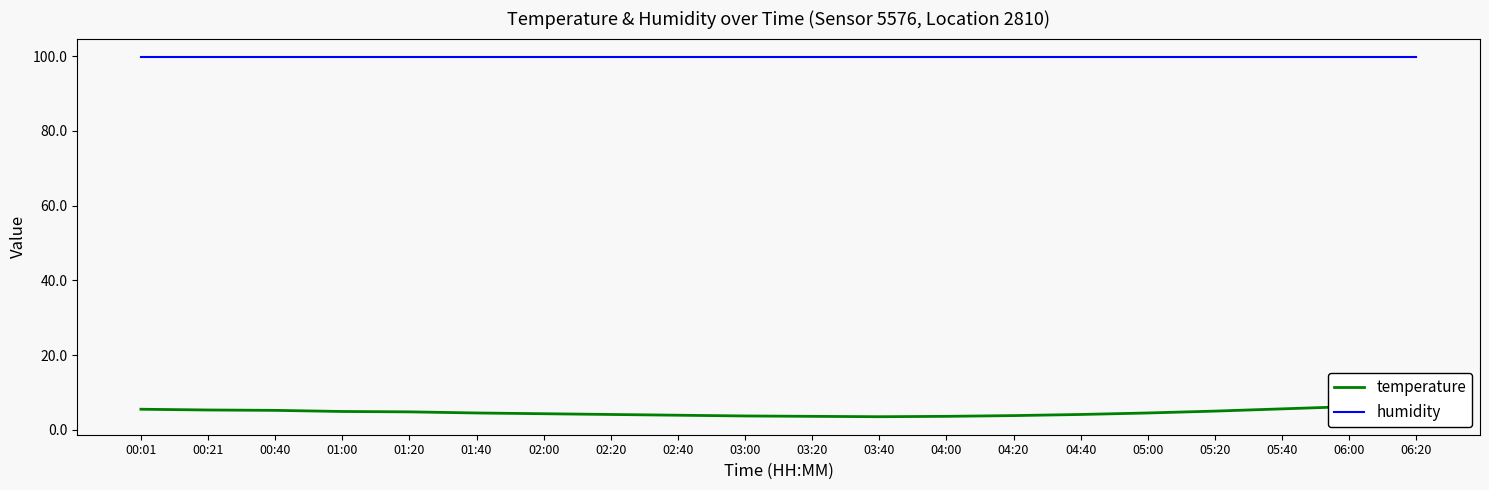

True or false: humidity has more than 0 interior local peaks.

False